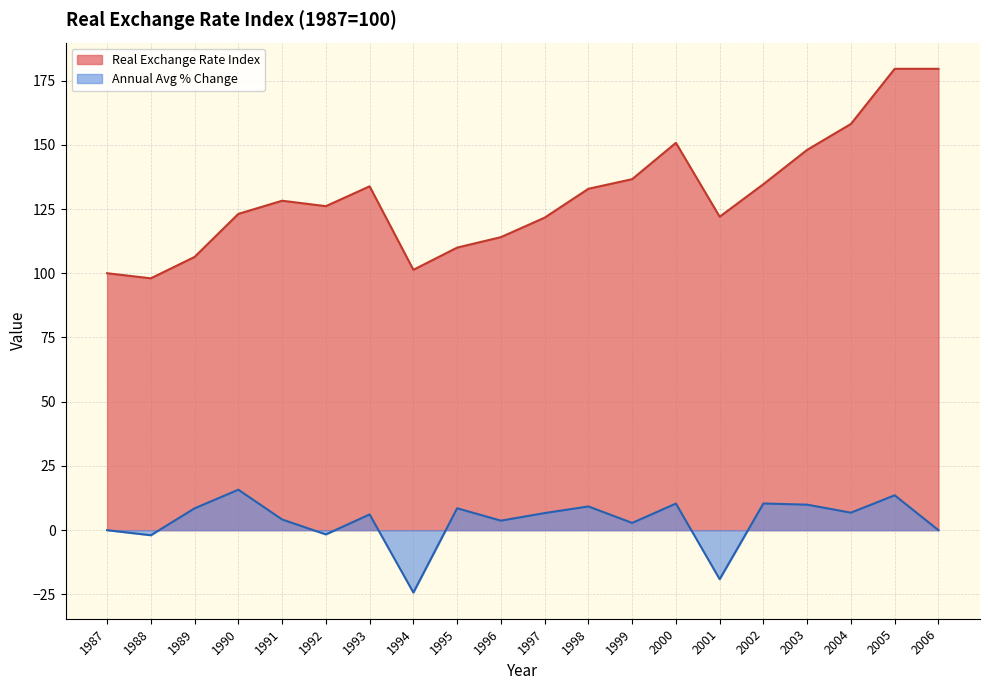

What is the difference between the highest and lowest values at 2004?

151.3